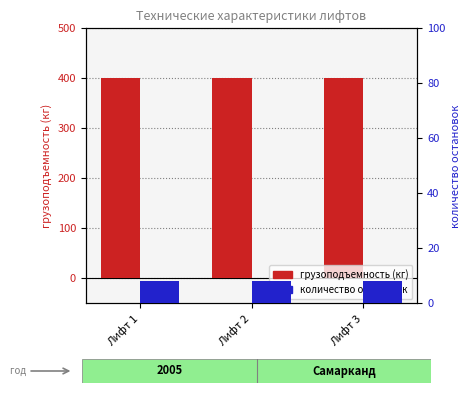

What value does the количество остановок series have at Лифт 2?

8